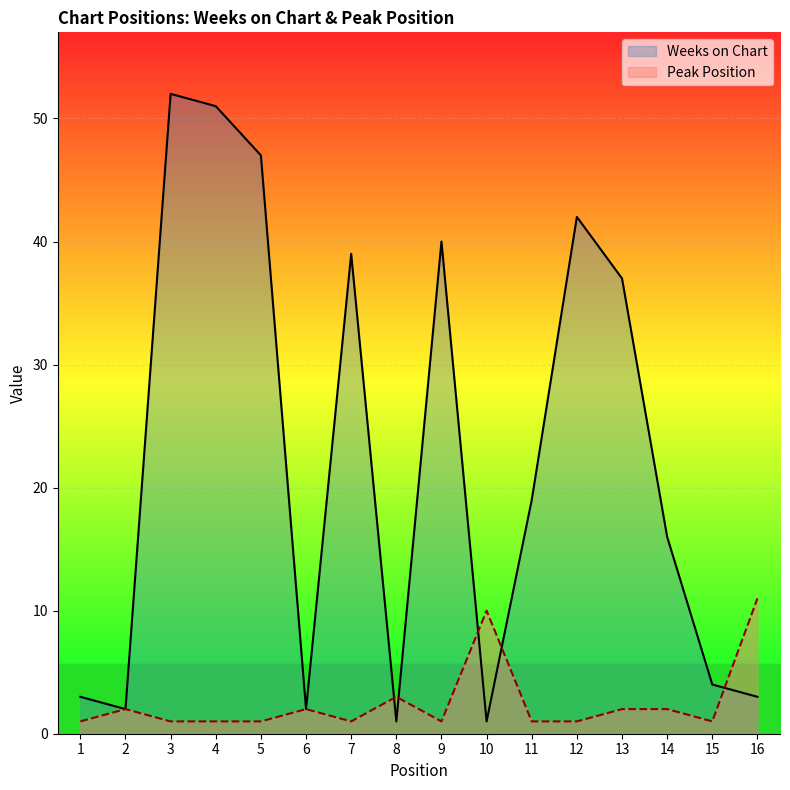

The Weeks on Chart series shows 1 at 10. True or false?

True